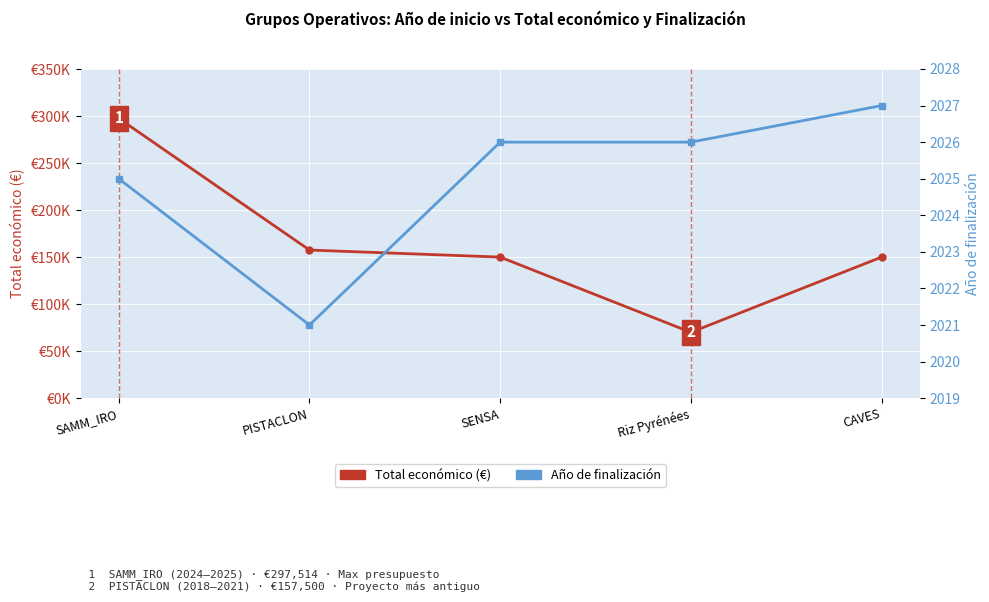

What is the average value of the Total económico series?

165003